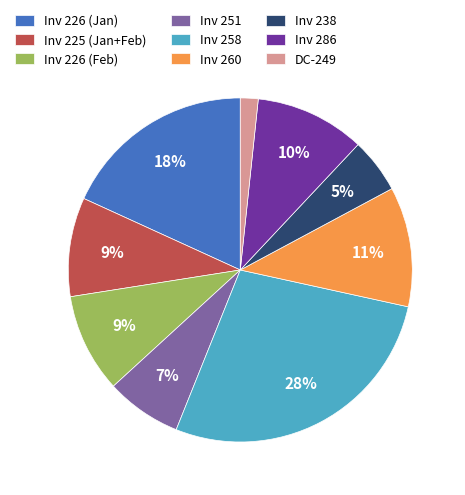

What percentage is the Inv 226 (Feb) slice, to the nearest percent?

9%